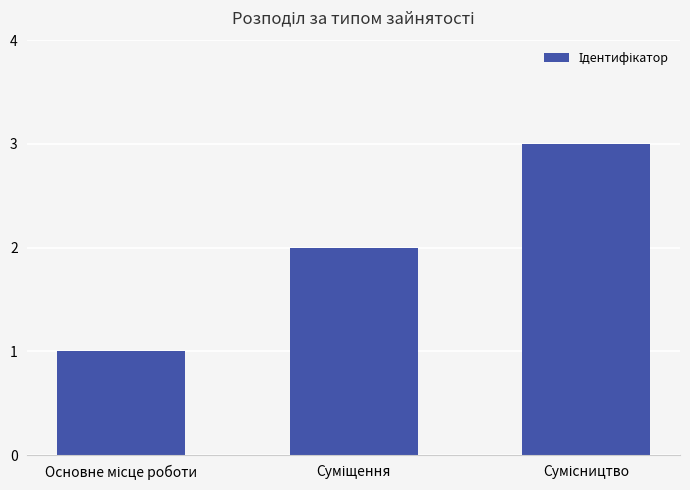

What is the difference between the second highest and minimum values?

1